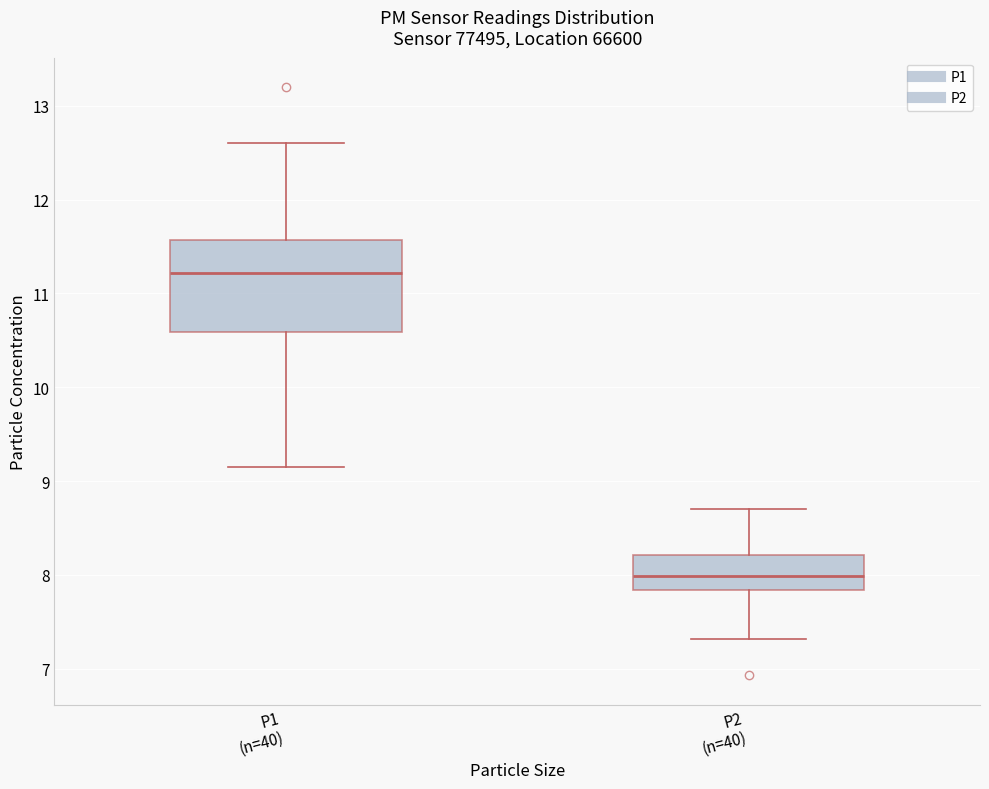

Where is the upper edge of the box for P1 (n=40) on the y-axis? The values are not printed on the chart, so give them approximately, as read against the axis.

11.6